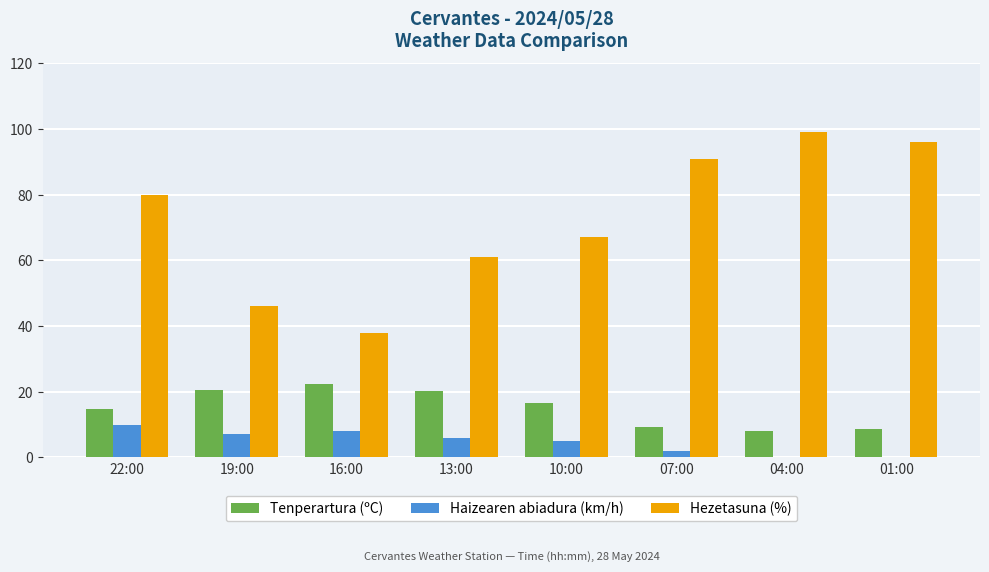

What are all the series names shown in the legend?

Tenperartura (ºC), Haizearen abiadura (km/h), Hezetasuna (%)